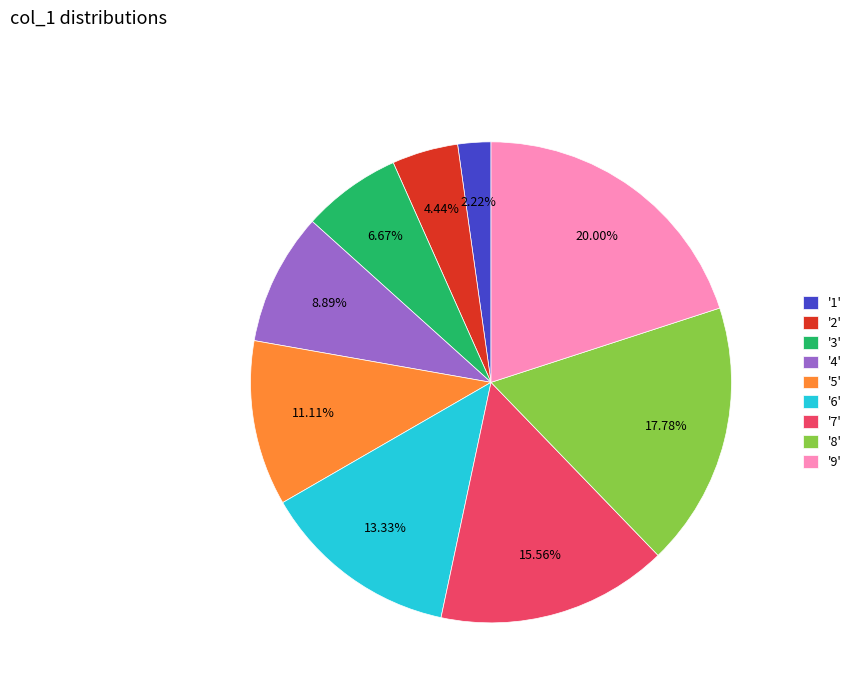

How many slices are in this pie chart?

9